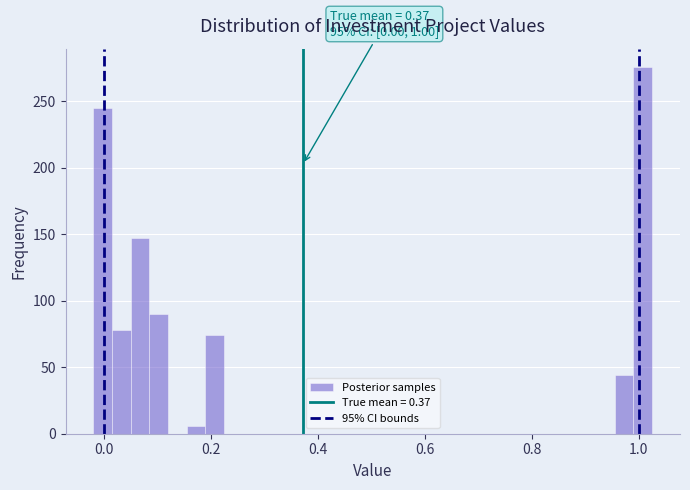

Read against the x-axis, roughly where is the centre of the tallest bar?

1.00